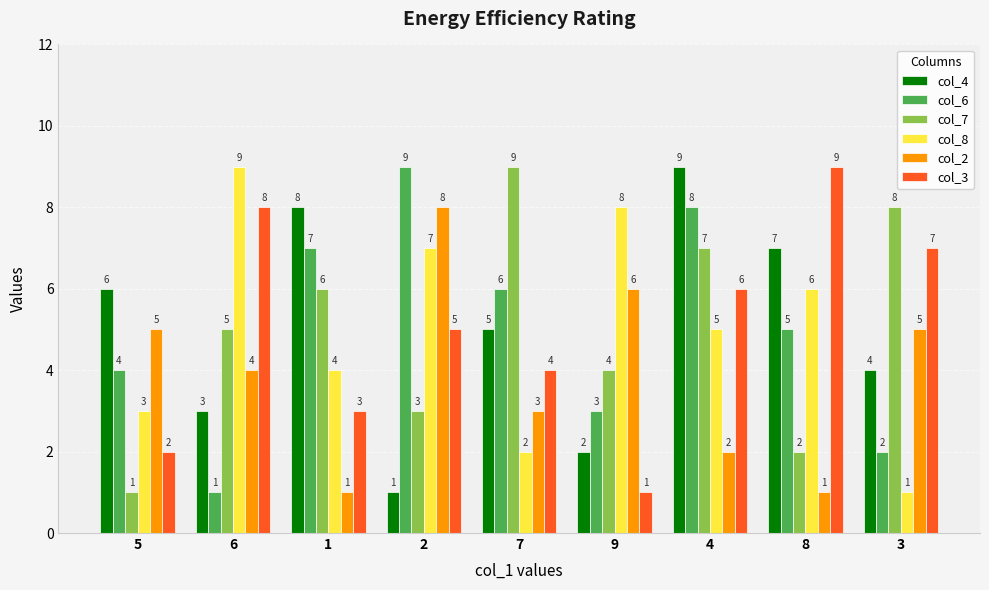

How many col_2 values are between 2 and 5?

5